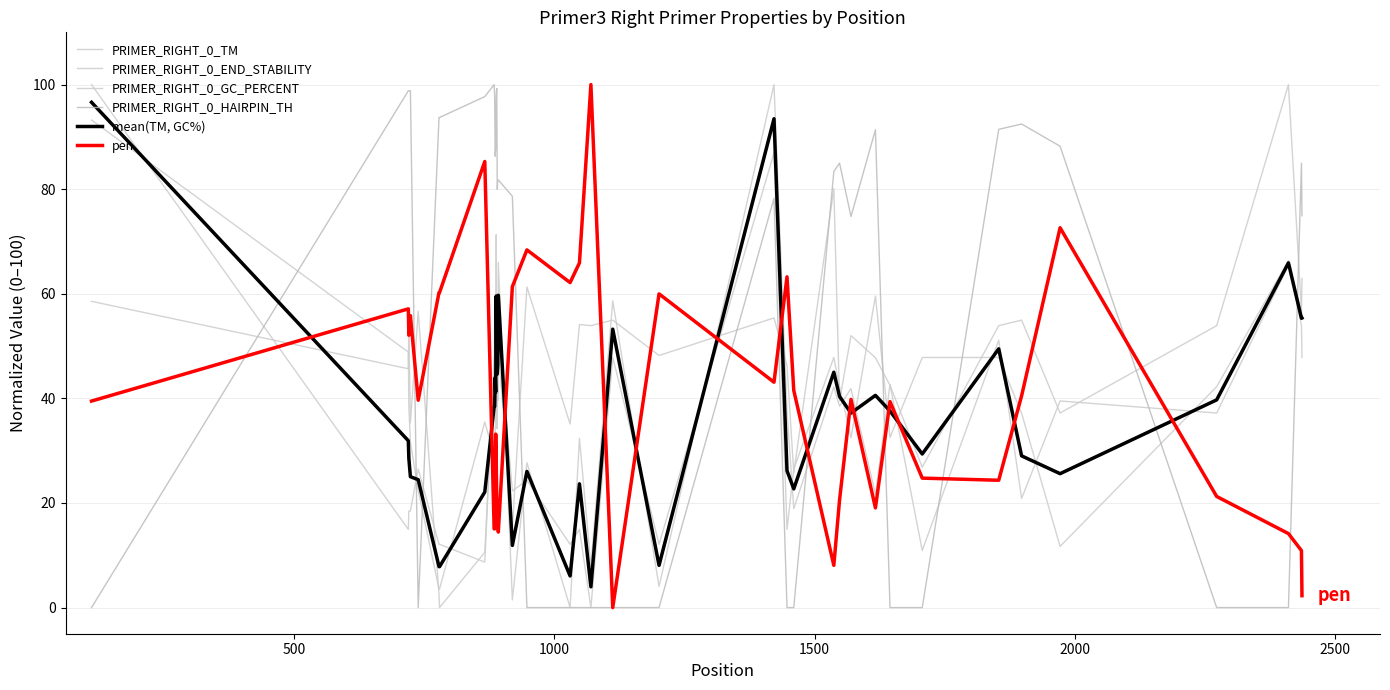

Does the chart display data point markers on the line(s)?

No